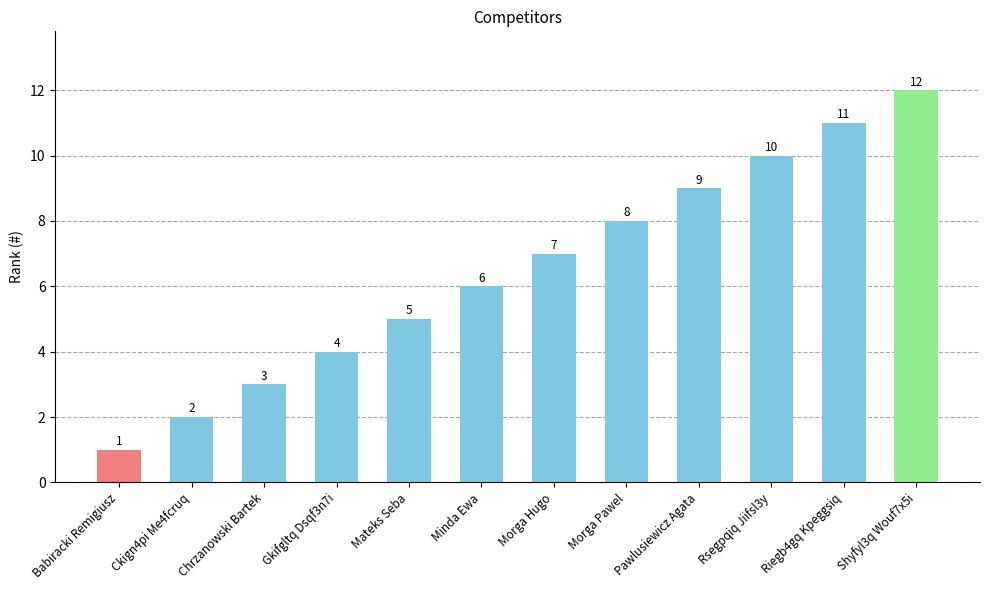

What is the value of the 11th bar from the left?

11